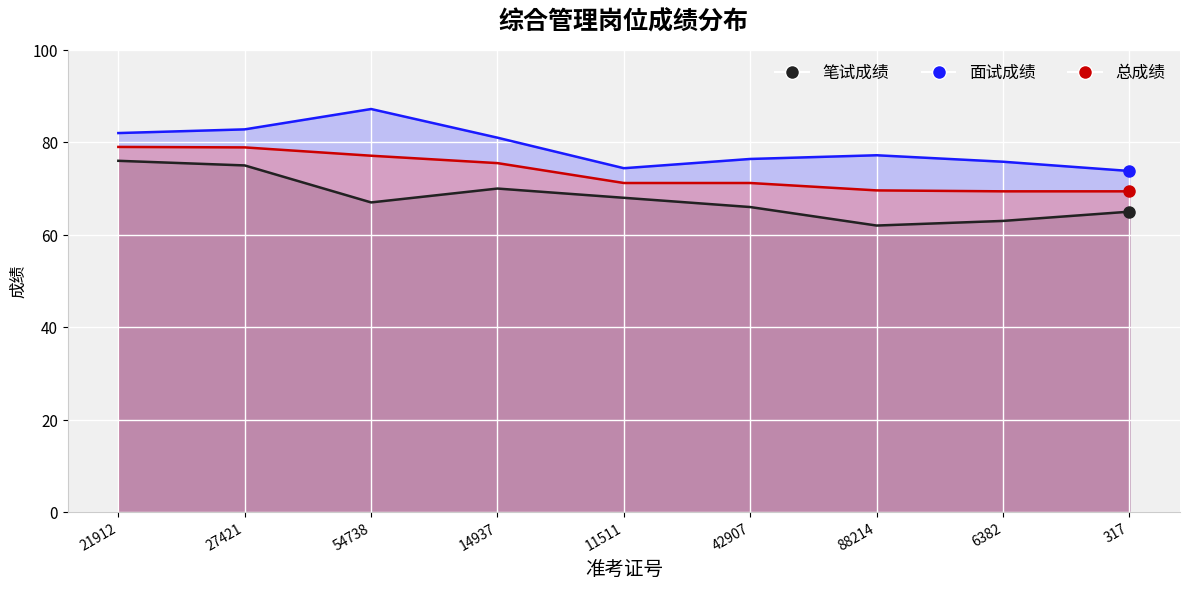

What are all the series names shown in the legend?

笔试成绩, 面试成绩, 总成绩